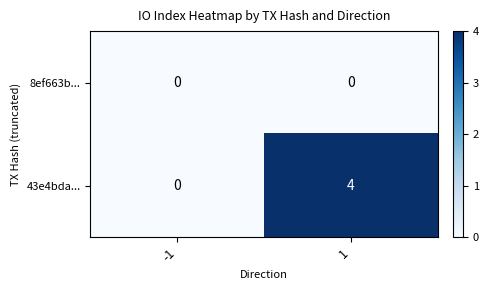

What is the spread (max minus min) of values at 1?

4